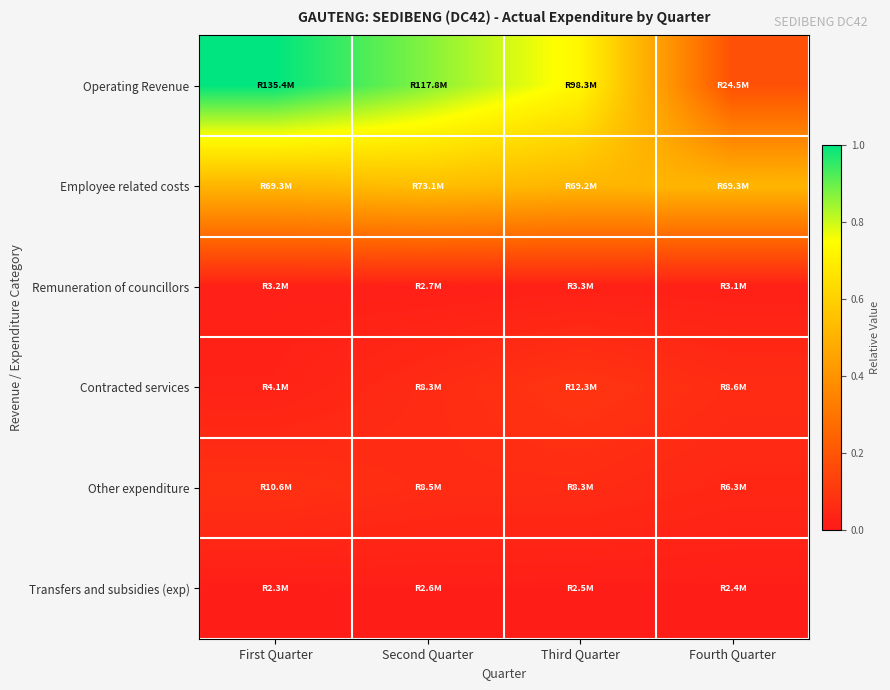

List the series in order of their peak value, lowest first.

Transfers and subsidies (exp), Remuneration of councillors, Other expenditure, Contracted services, Employee related costs, Operating Revenue